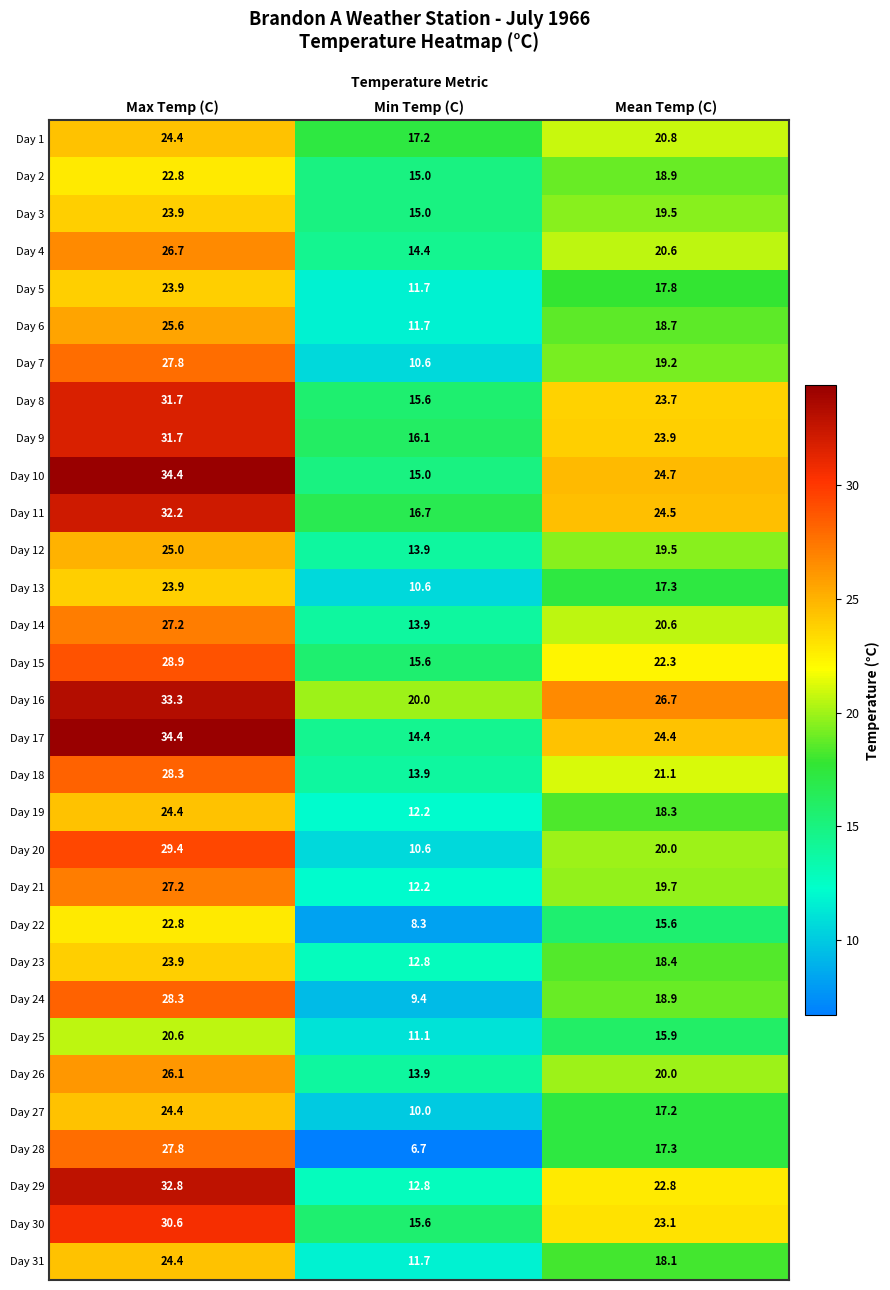

At which label does Day 25 first exceed 15?

Max Temp (C)